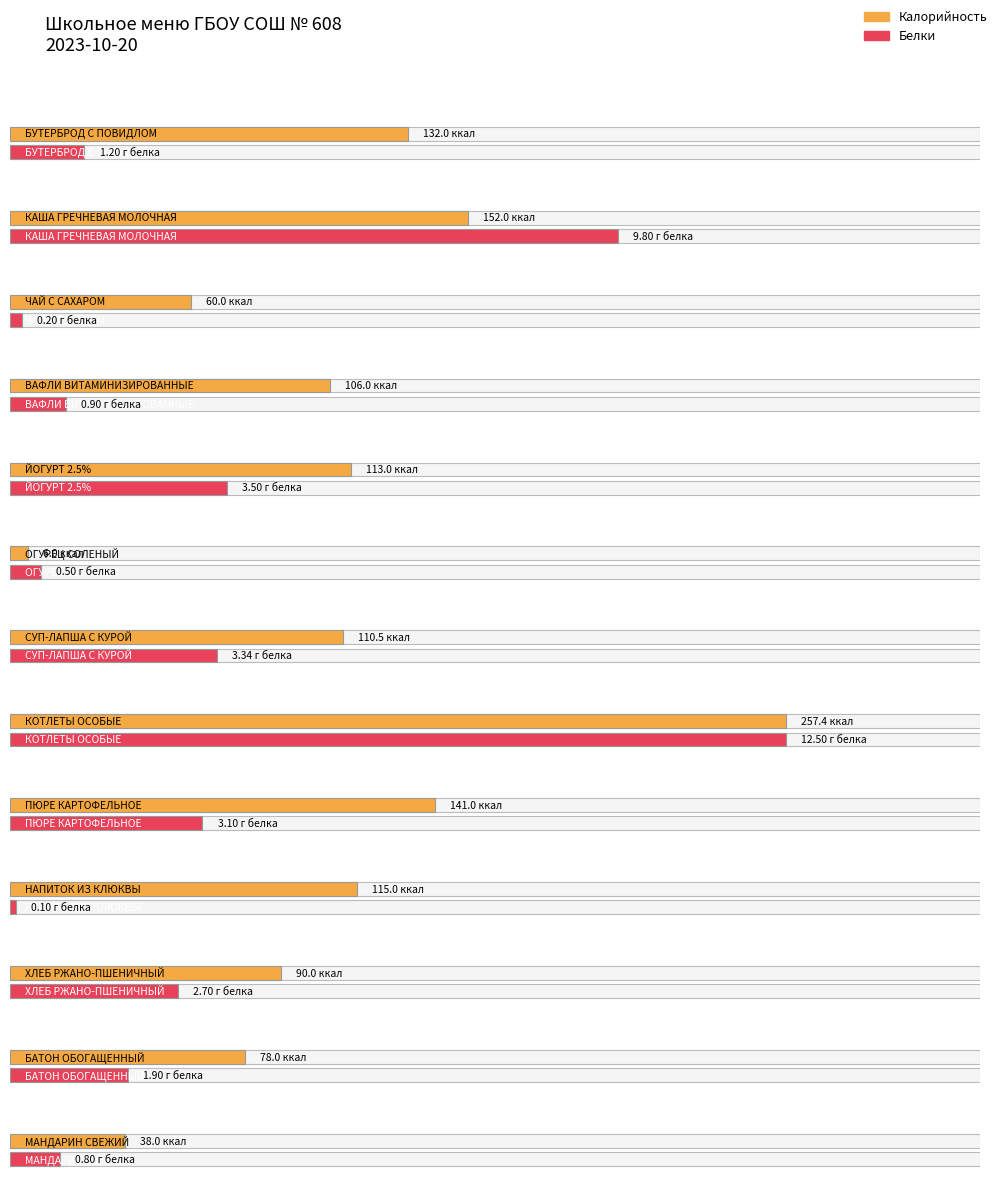

The Белки series shows 0.3 at ЧАЙ С САХАРОМ. True or false?

False